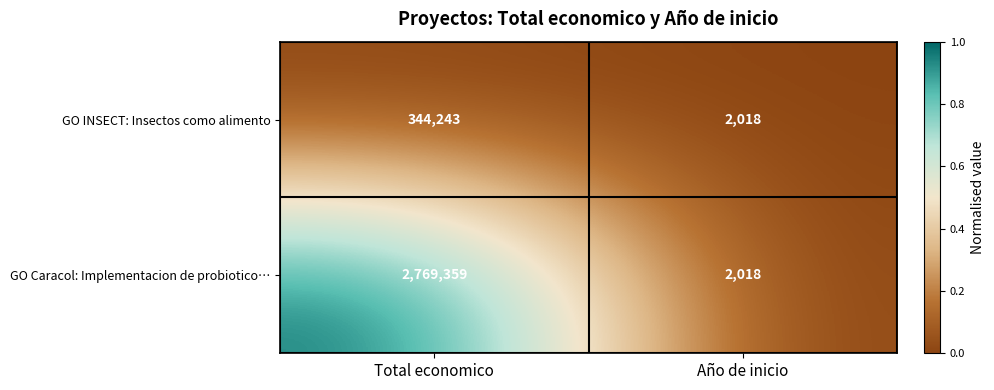

How many data points does each series have?

2